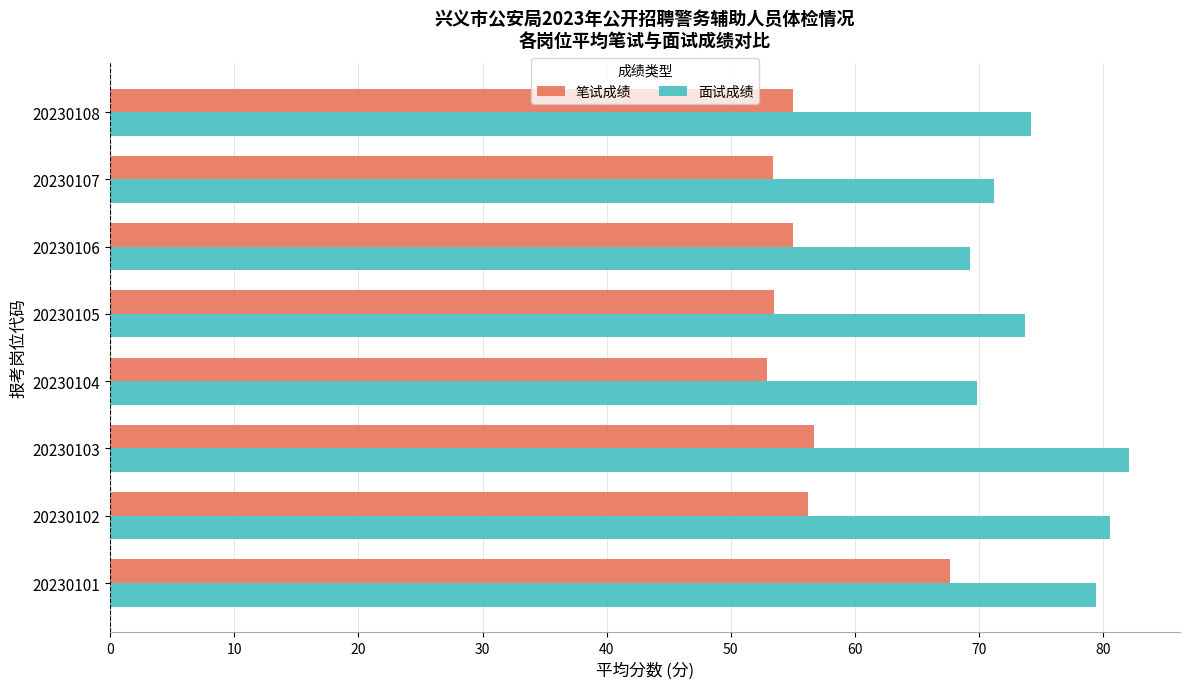

At how many categories does at least one series exceed 53?

8